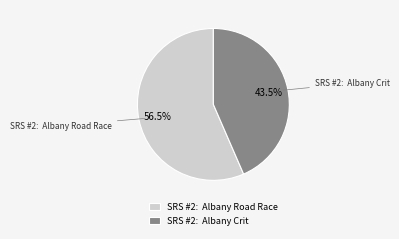

What portion of the pie excludes SRS #2: Albany Crit?

56.5%